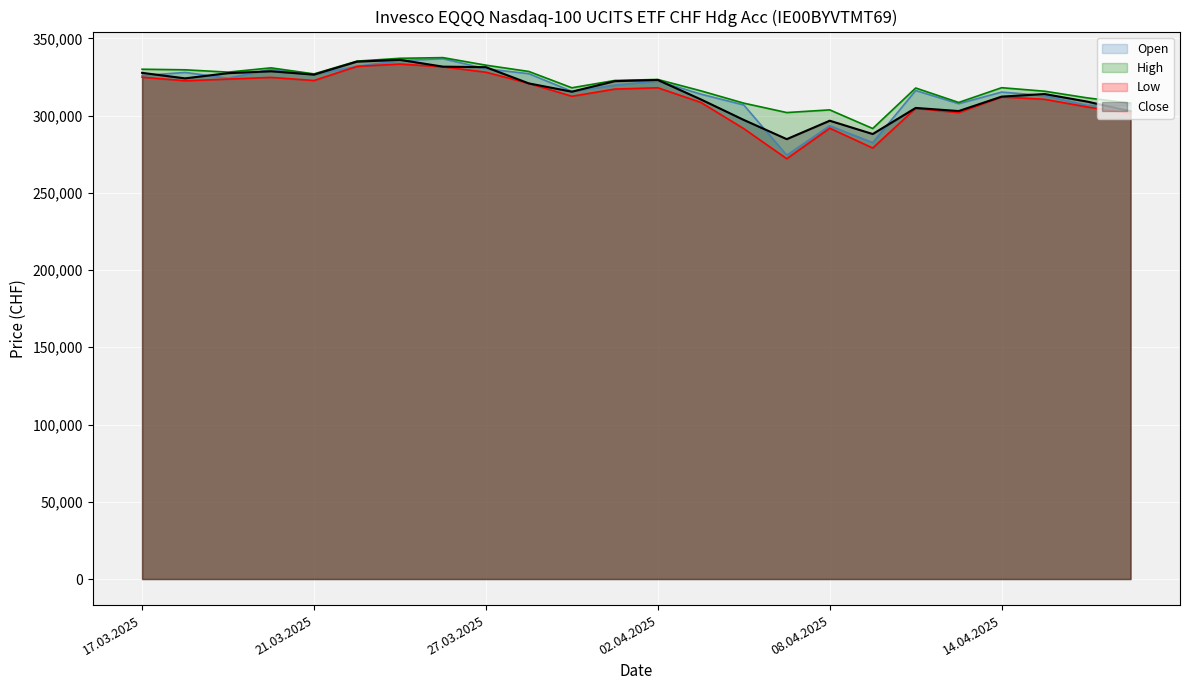

True or false: Open and Close intersect in this chart.

True